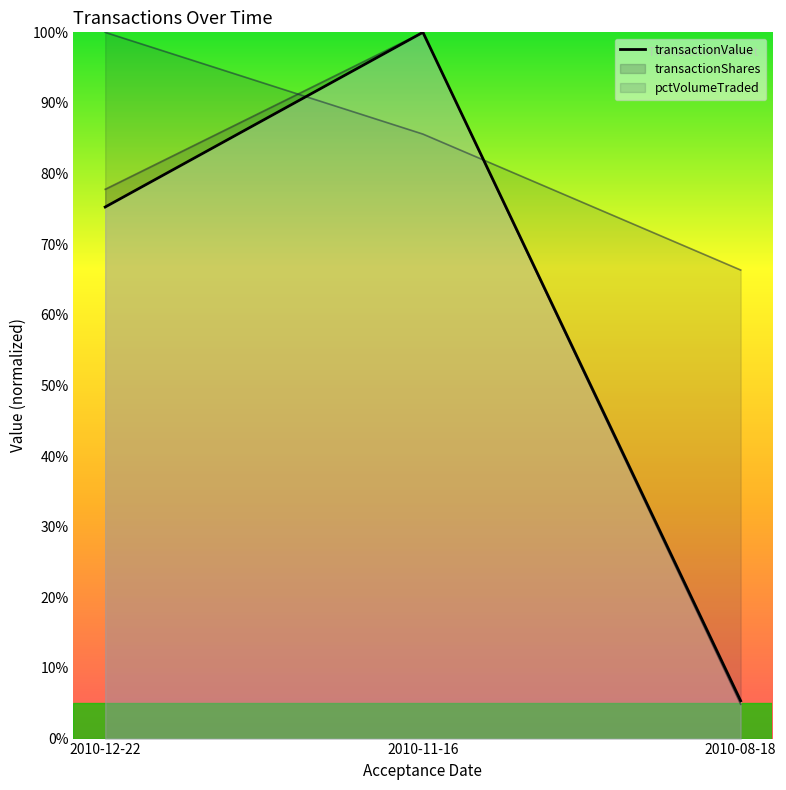

At which label is the value closest to 52?

2010-12-22